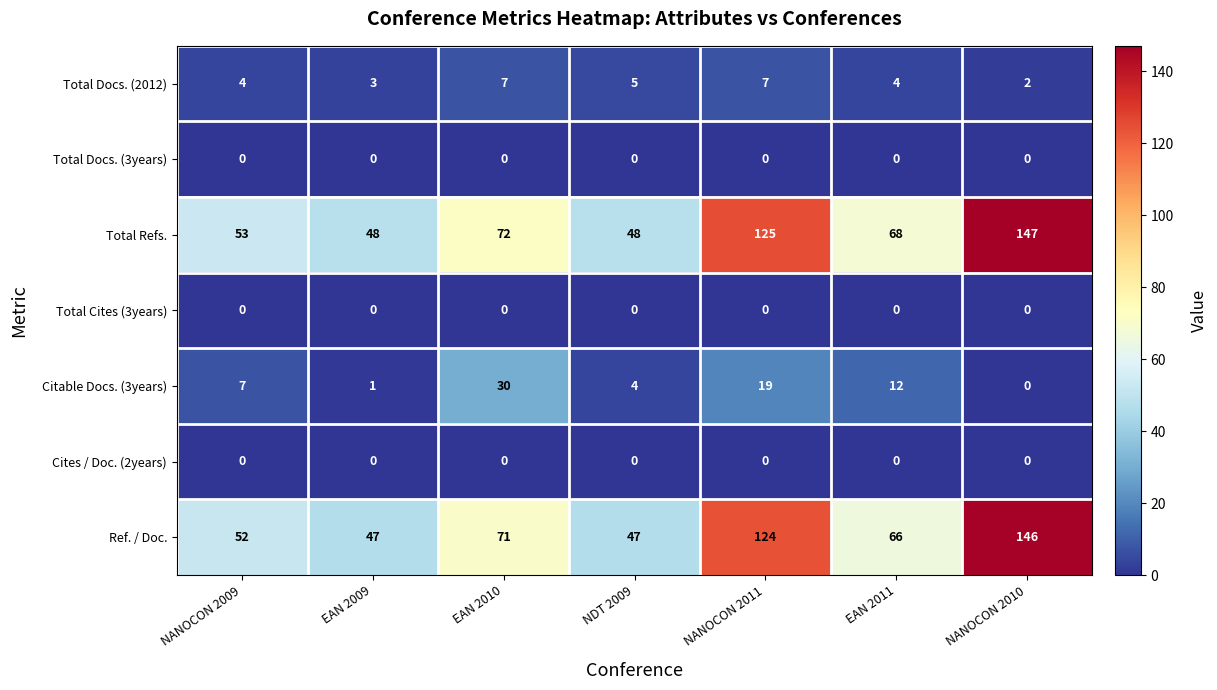

What is the difference between the Total Refs. values at NANOCON 2011 and EAN 2011?

57